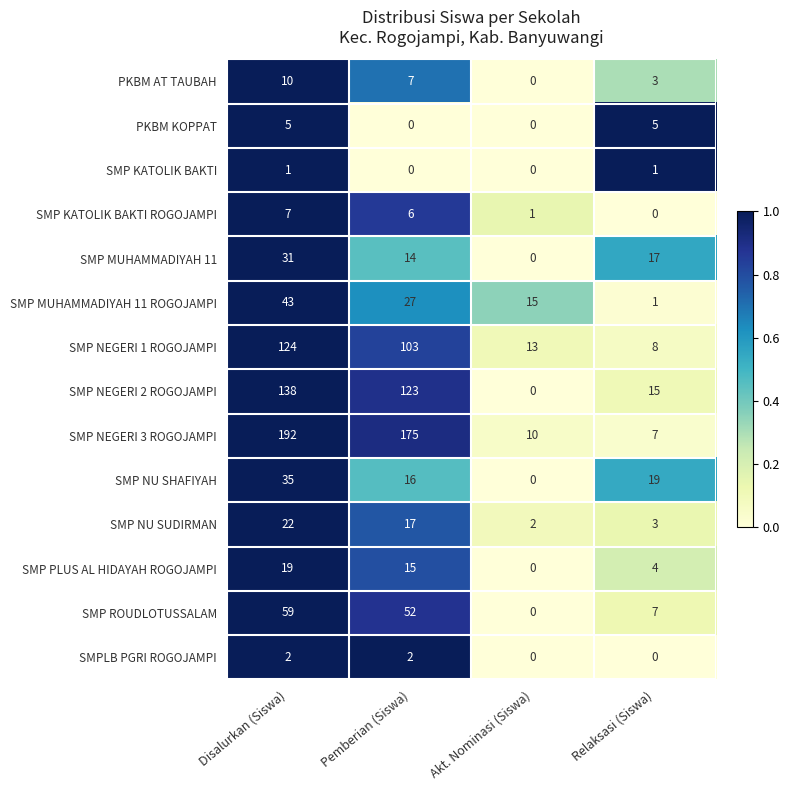

List the labels in order of SMP ROUDLOTUSSALAM value, largest first.

Disalurkan (Siswa), Pemberian (Siswa), Relaksasi (Siswa), Akt. Nominasi (Siswa)